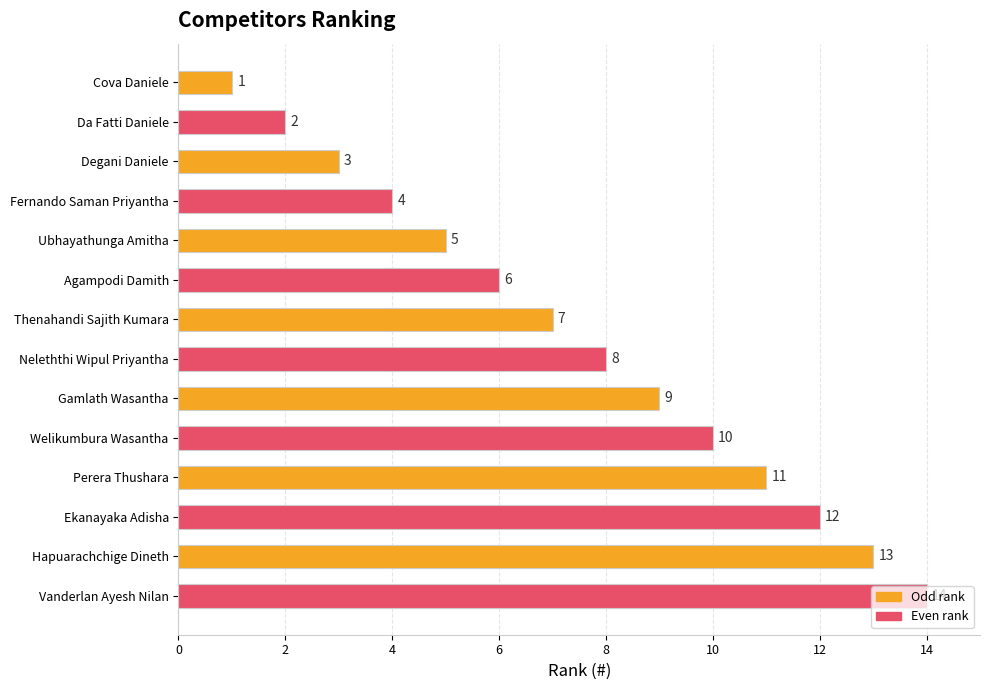

At which label is the value closest to 7?

Thenahandi Sajith Kumara